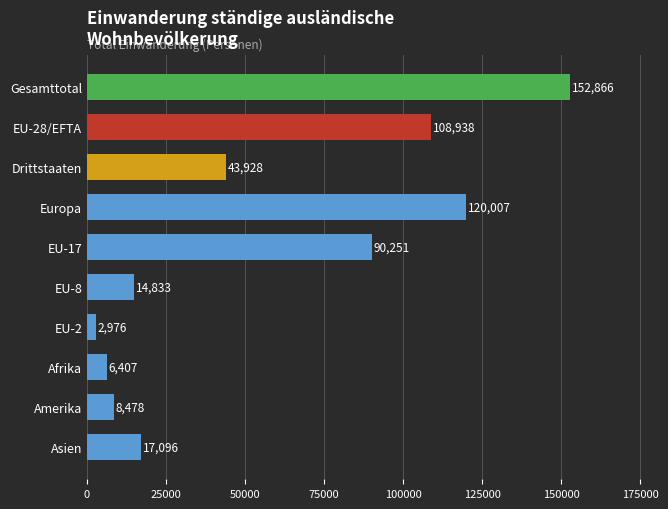

Is it true that the value at EU-17 is 147005?

False